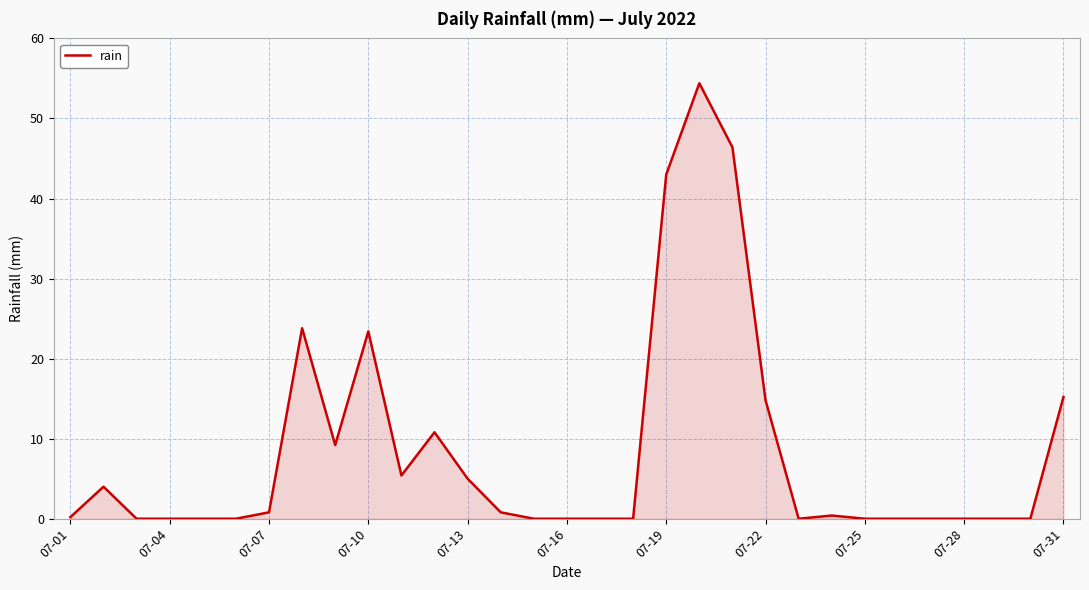

Does the chart display data point markers on the line(s)?

No